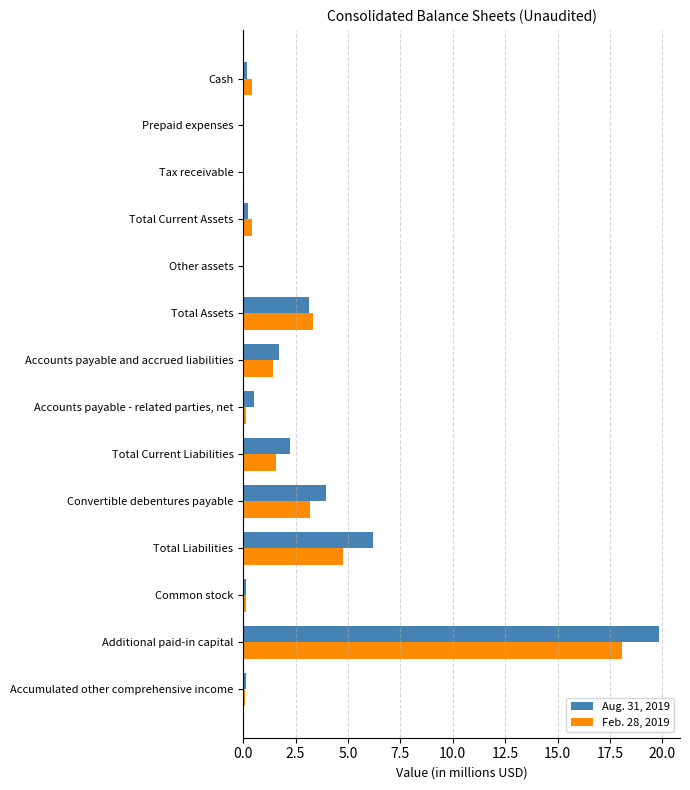

At which label is Aug. 31, 2019 closest to 9?

Total Liabilities